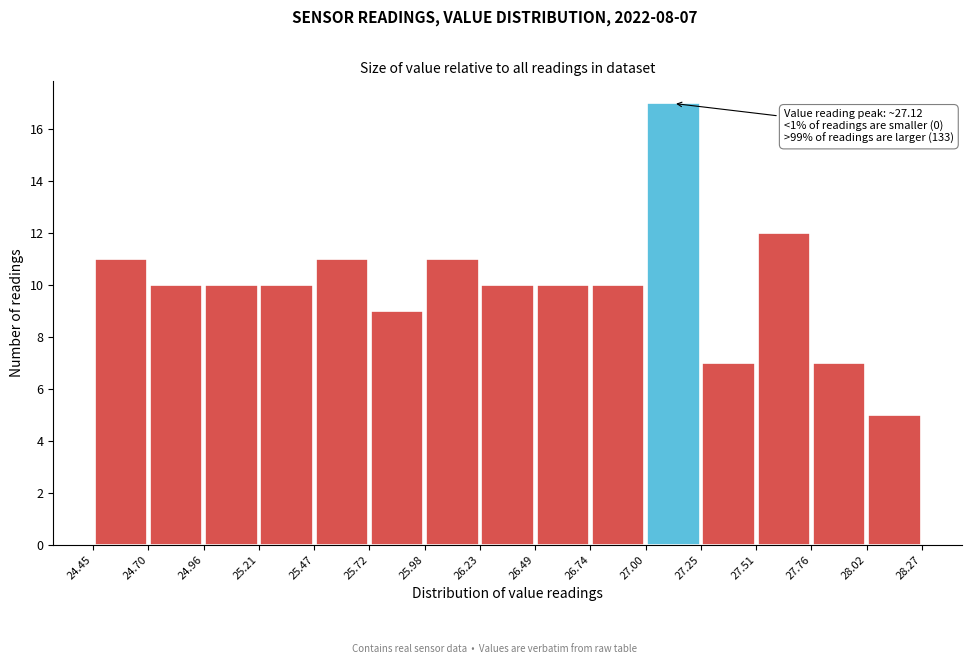

Which range on the x-axis has the tallest bar?

27.00 to 27.25